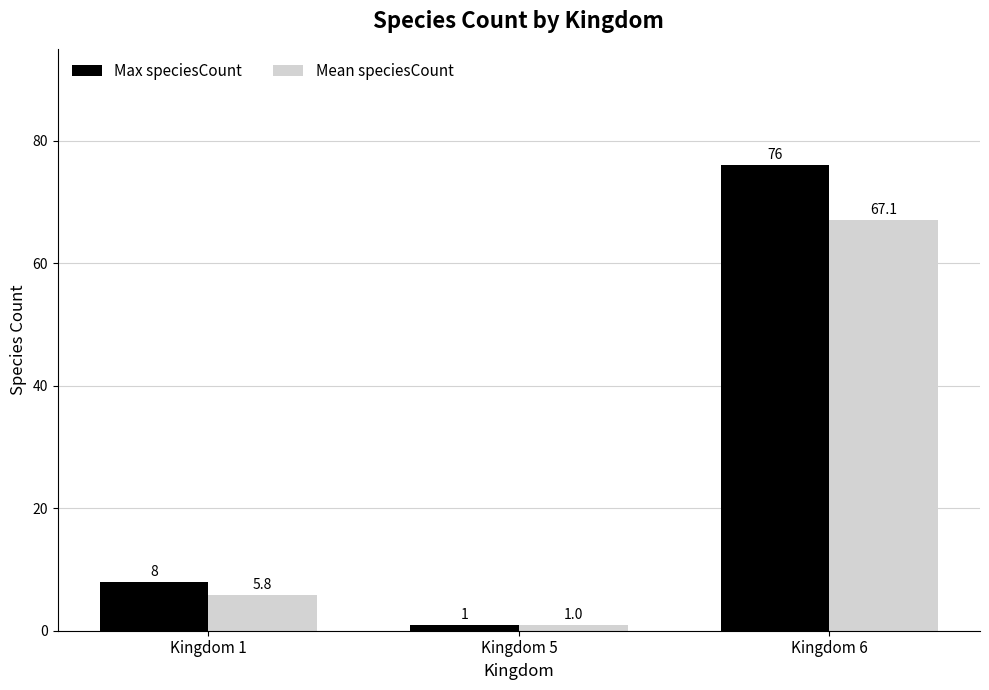

Does the chart contain stacked bars?

No